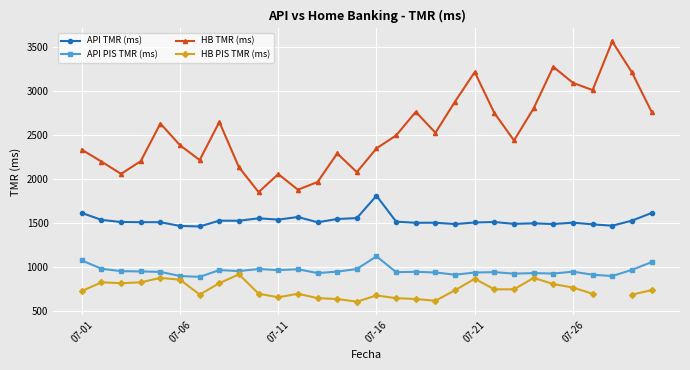

How many data points in HB TMR (ms) are above 2500?

14